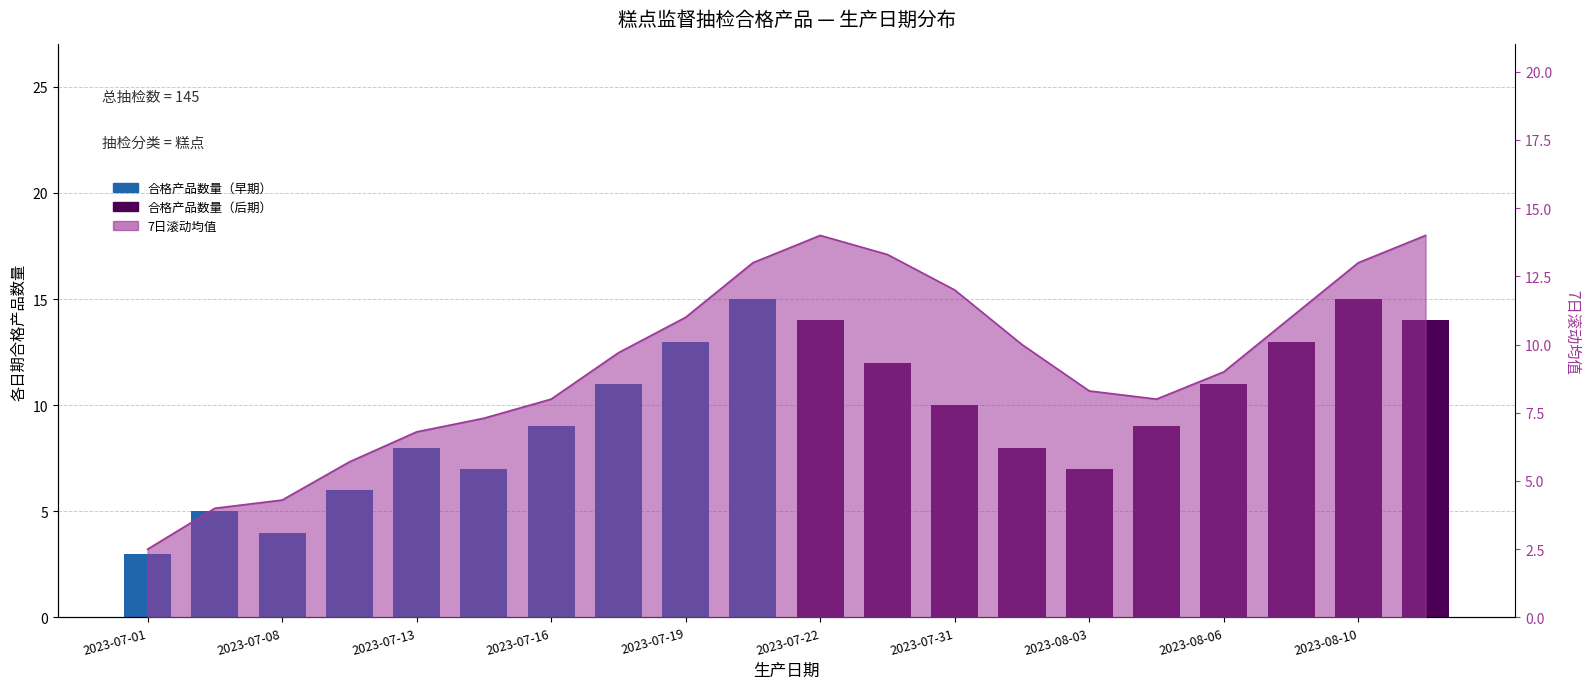

Which label corresponds to the smallest value in the chart?

2023-07-01